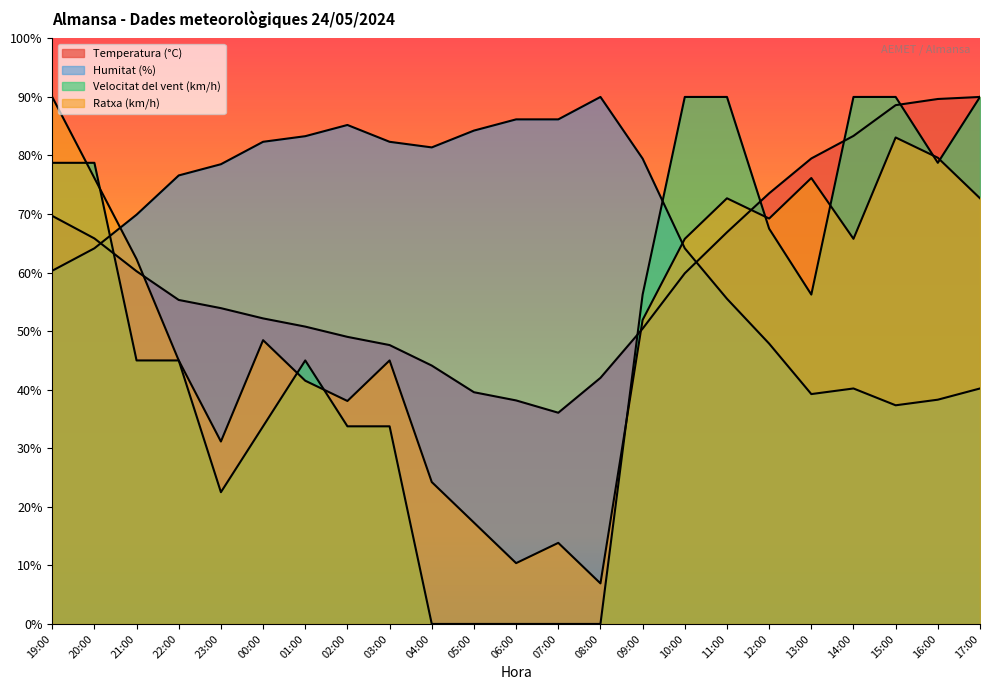

Does the chart have visible grid lines?

No